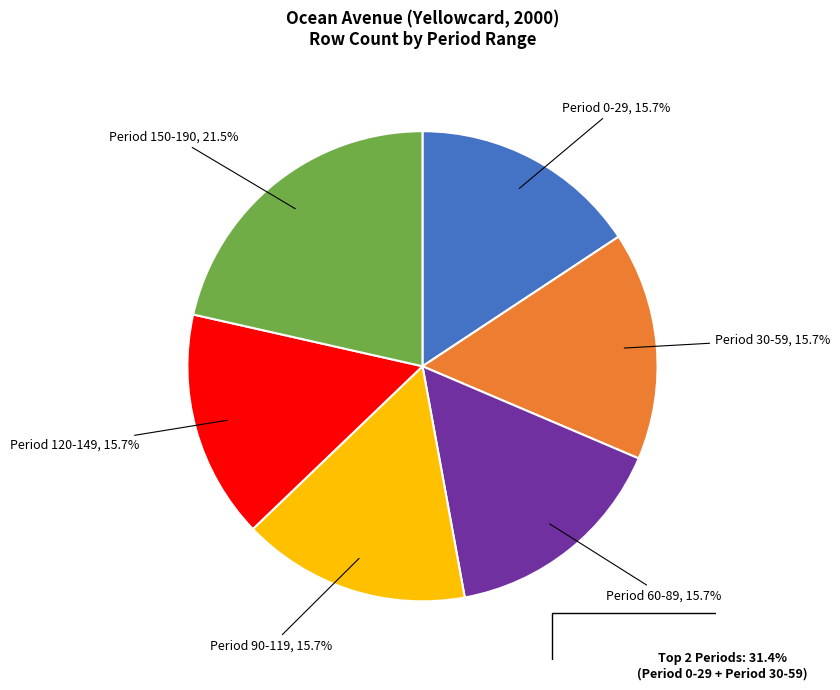

Which category has the biggest portion of the pie?

Period 150-190